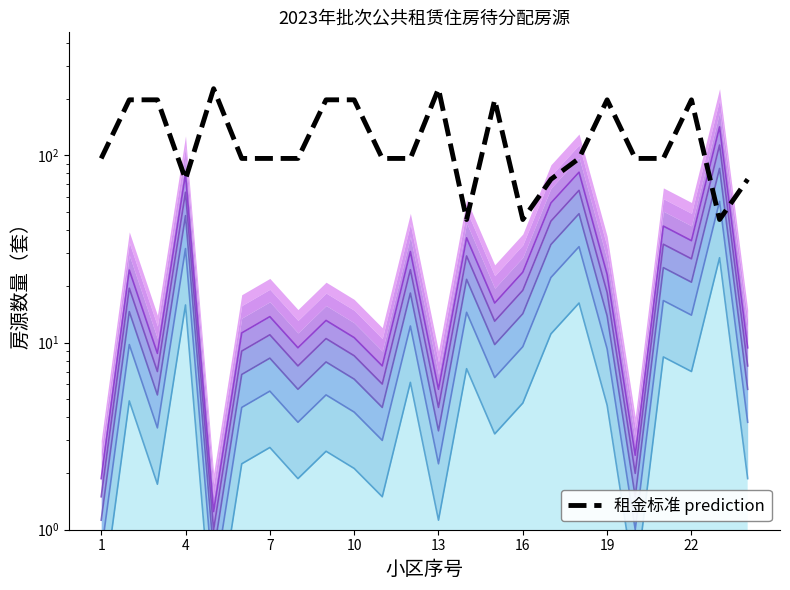

How many interior local valleys does the line3 series have?

8